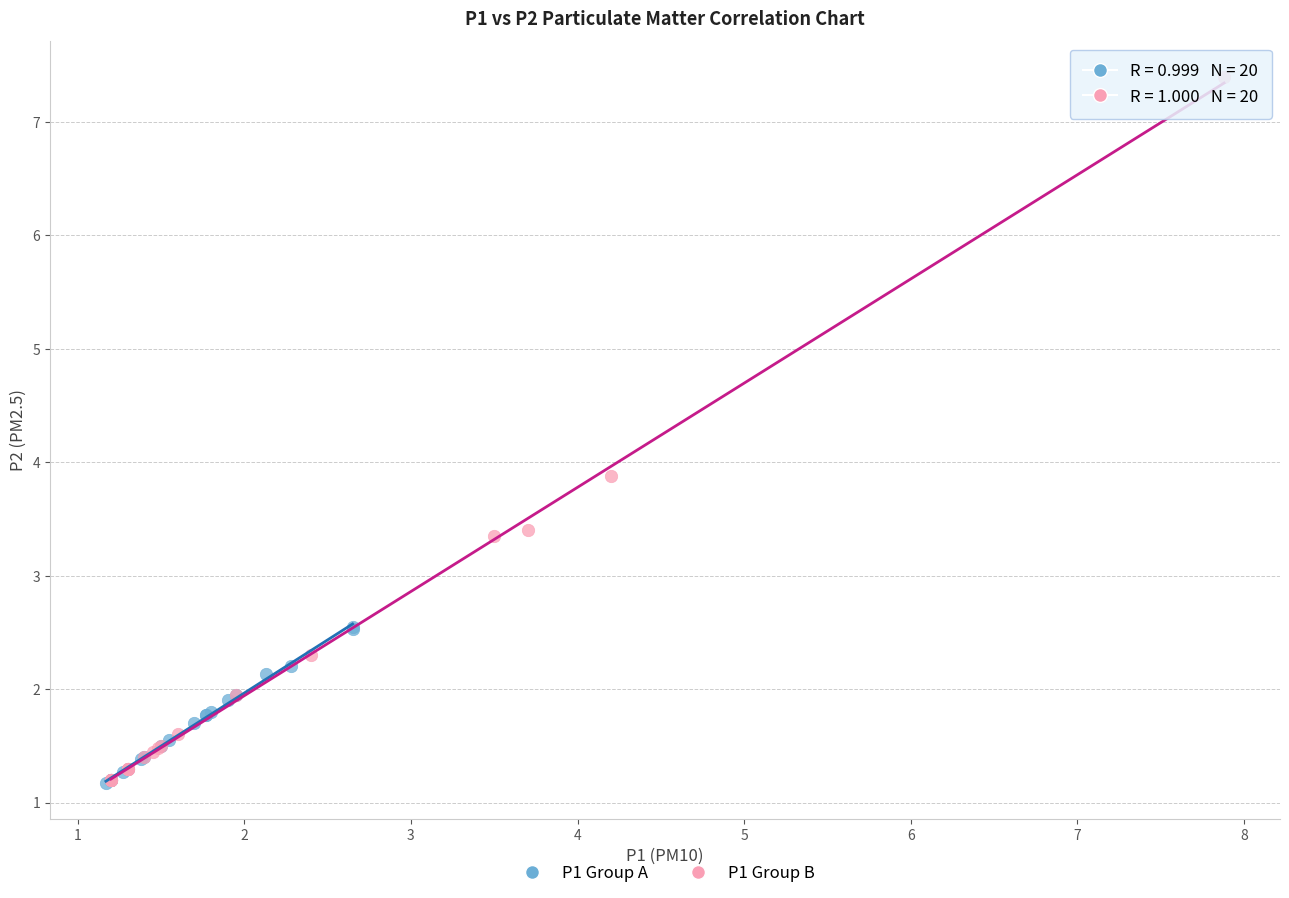

Which series has the largest Y range (max minus min)?

P1 Group B